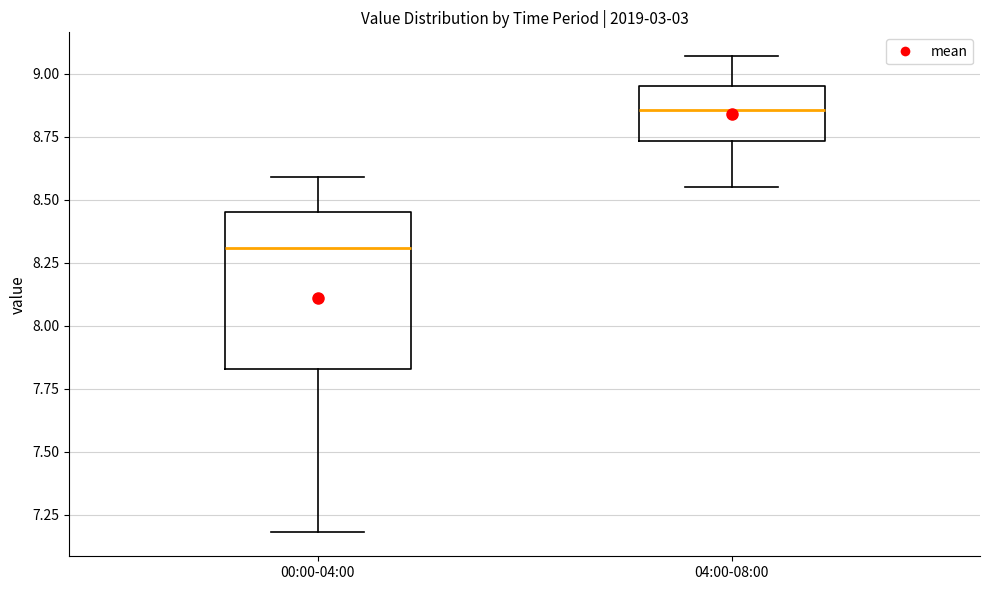

Which box's median line is the lowest?

00:00-04:00